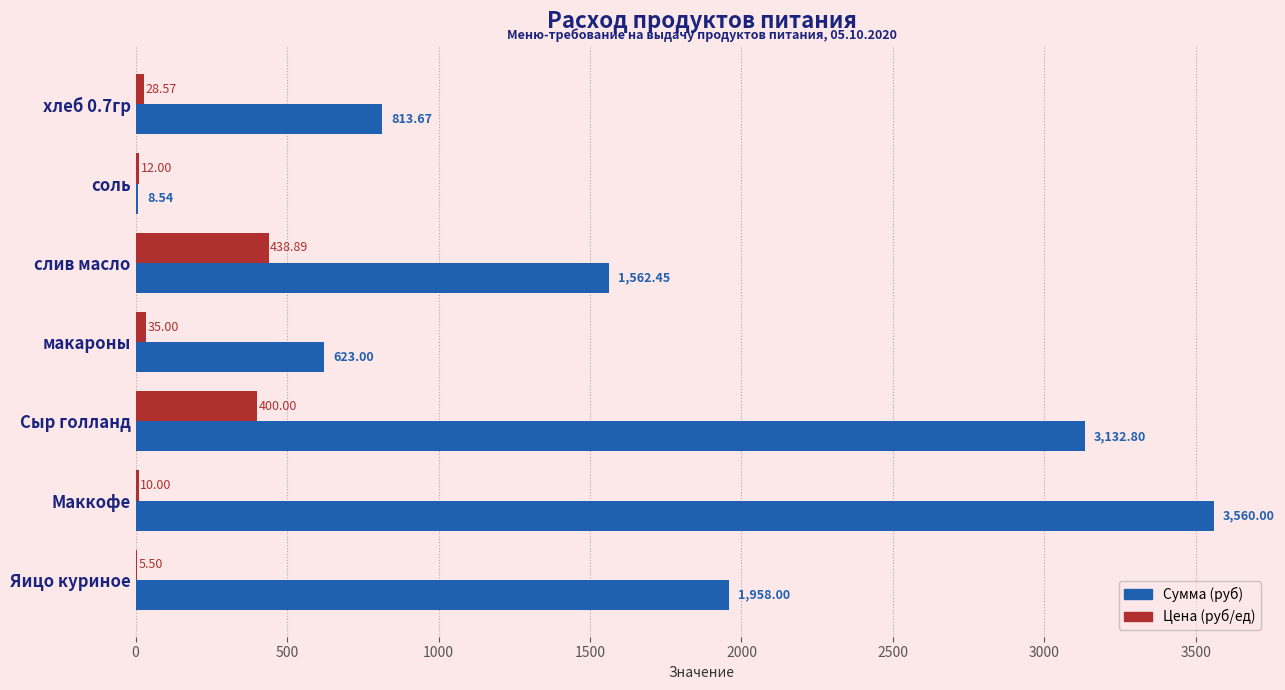

Which series has the largest total across all categories?

Сумма (руб)